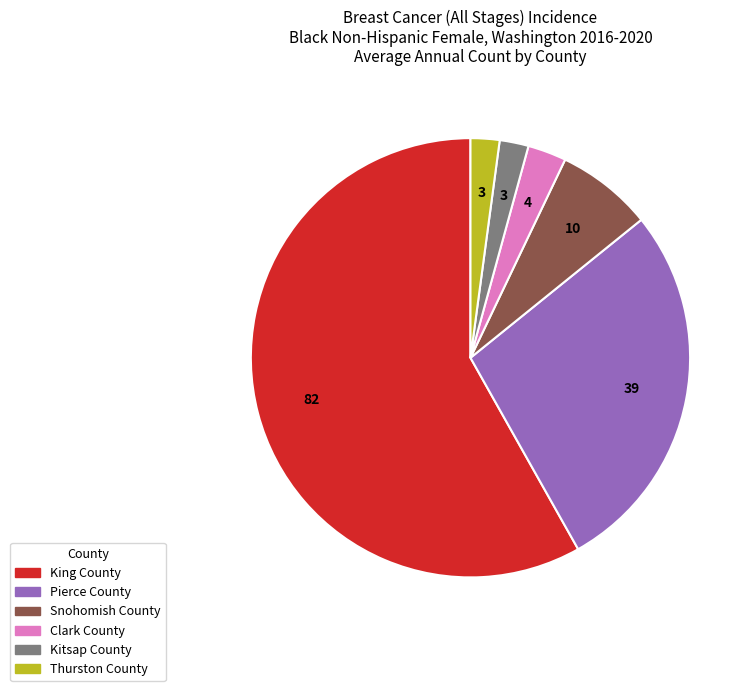

Which slice is the largest?

King County